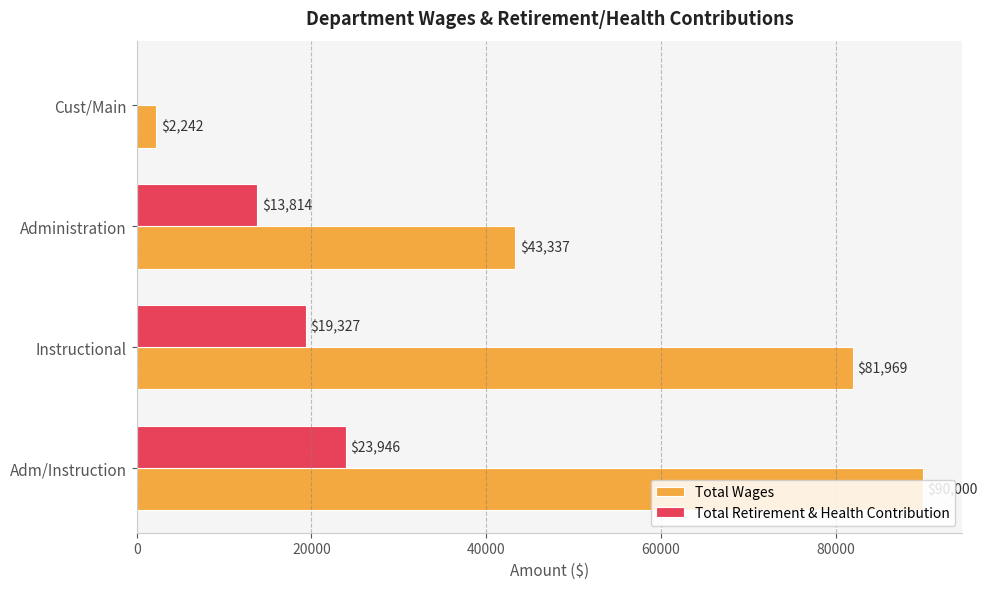

How many positive values does the Total Retirement & Health Contribution series have?

3